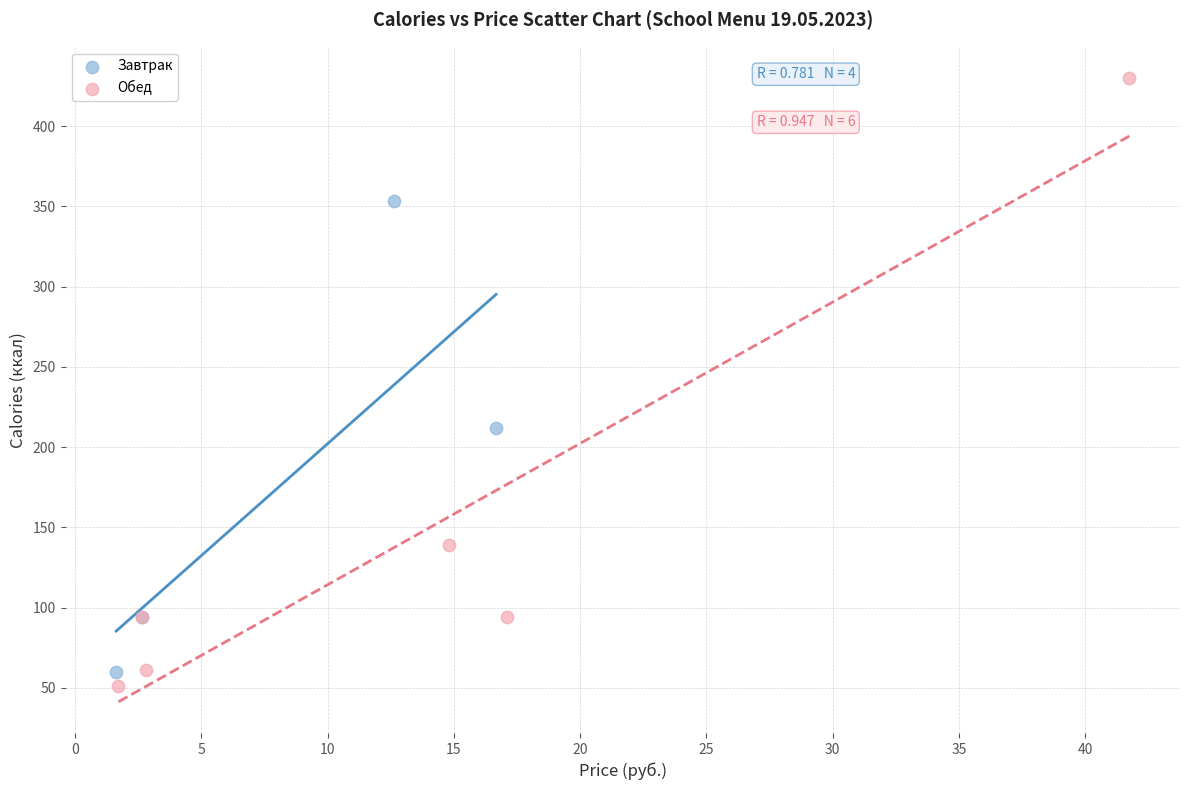

What are all the series names shown in the legend?

Завтрак, Обед